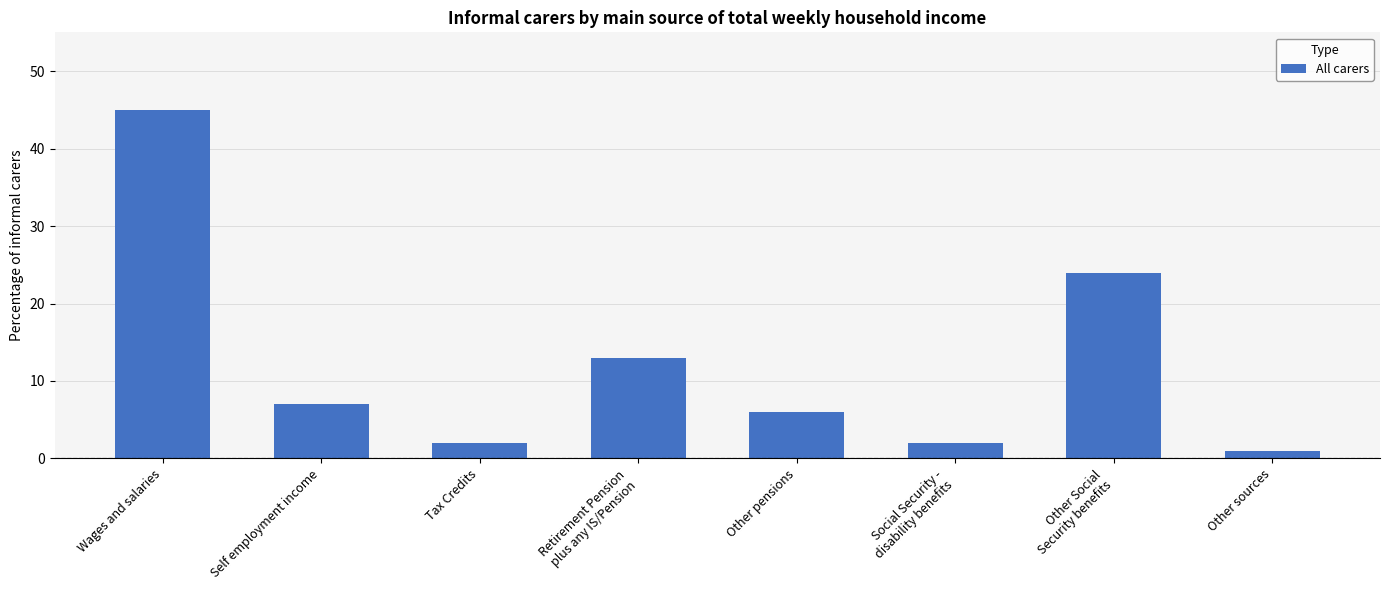

What is the label of the 8th bar from the right?

Wages and salaries